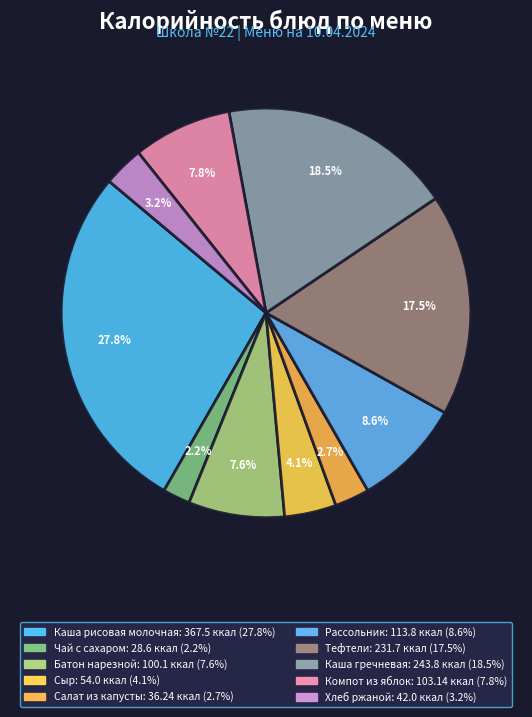

What is the smallest slice in the pie chart?

Чай с сахаром